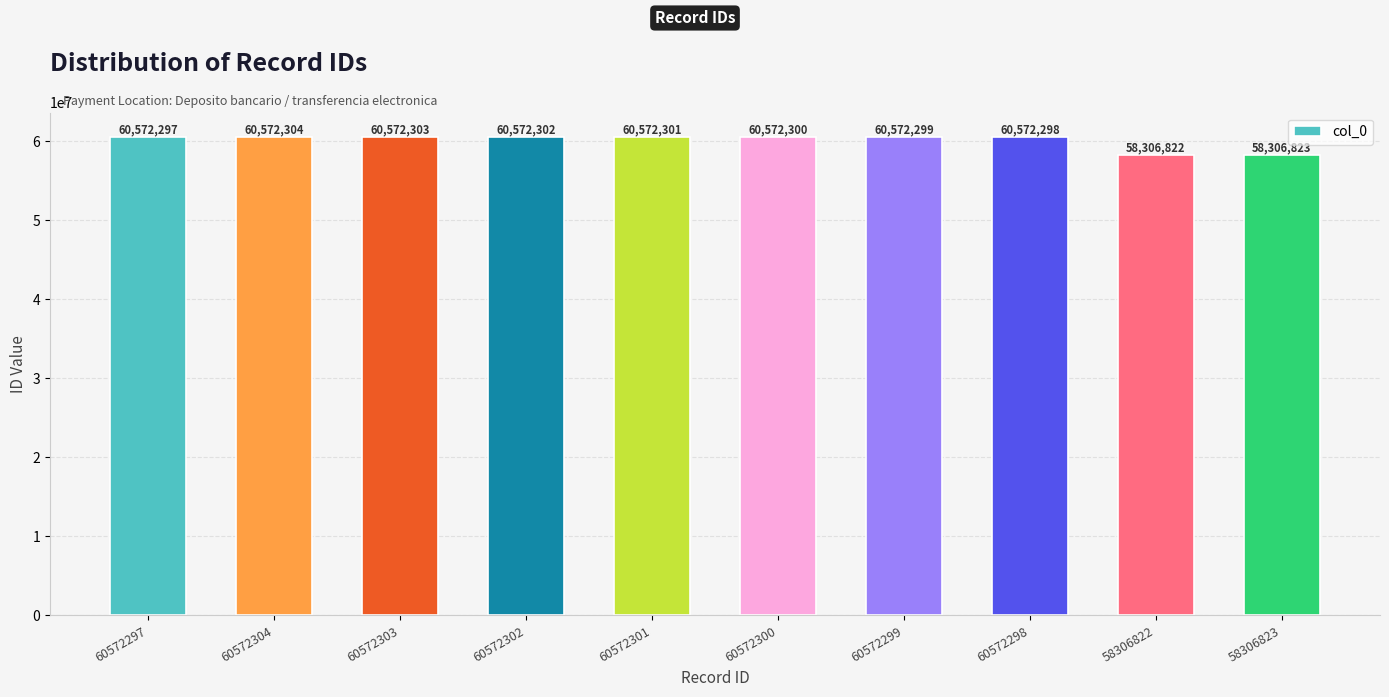

Reading left to right, transcribe all the data shown in this chart.

60572297=60572297	60572304=60572304	60572303=60572303	60572302=60572302	60572301=60572301	60572300=60572300	60572299=60572299	60572298=60572298	58306822=58306822	58306823=58306823